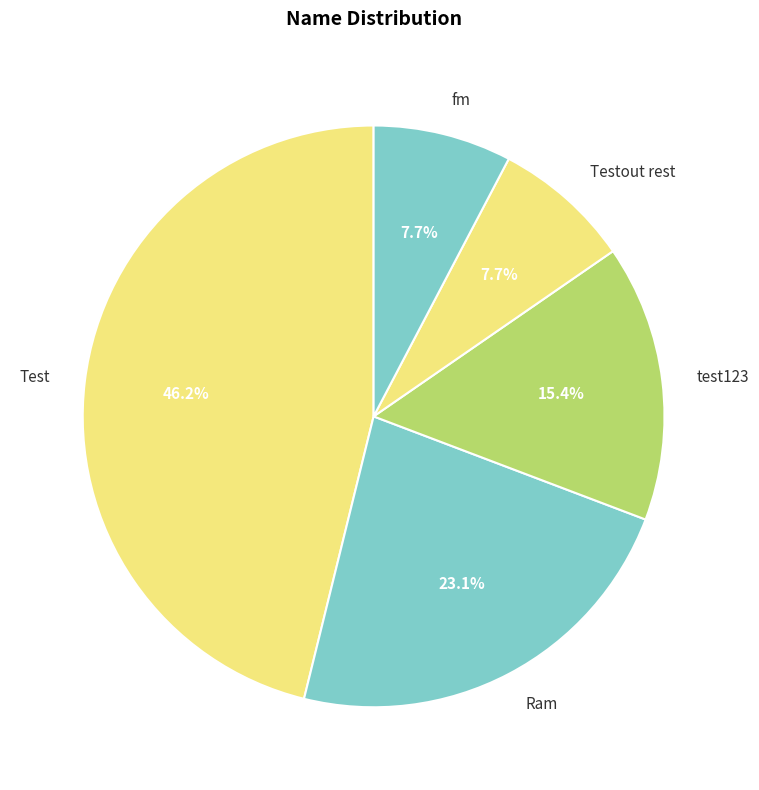

Does test123 account for over 50% of the chart?

No